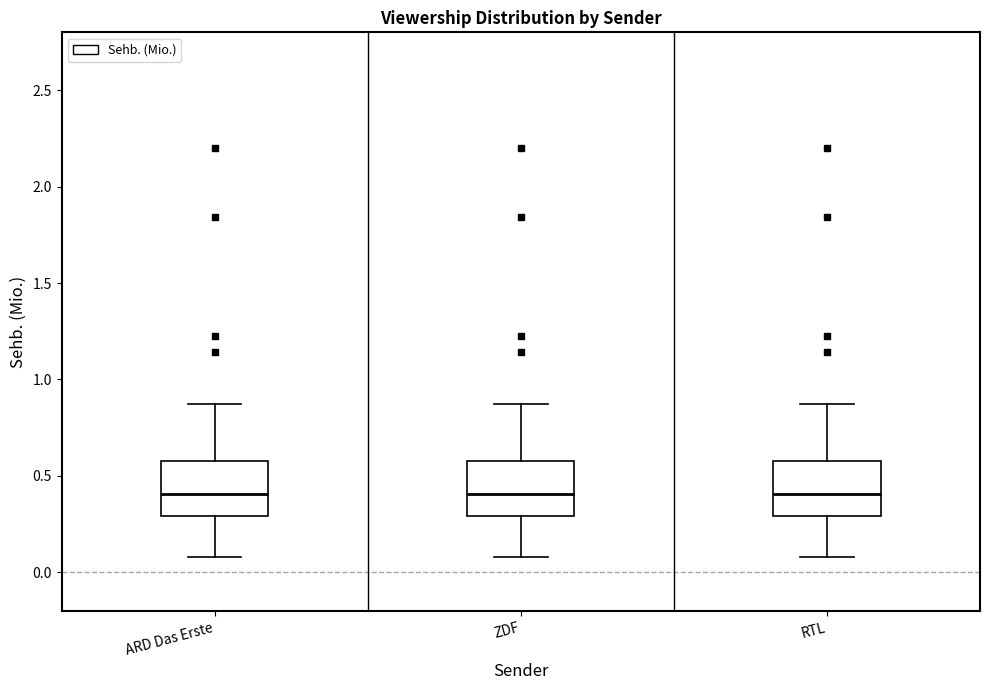

Reading left to right, read every box against the y-axis: the position of its median line, the range the box covers, and the ends of its whiskers. The values are not printed on the chart, so give them approximately, as read against the axis.

ARD Das Erste: median 0.40, box 0.30 to 0.60, whiskers 0.10 to 0.85
ZDF: median 0.40, box 0.30 to 0.60, whiskers 0.10 to 0.85
RTL: median 0.40, box 0.30 to 0.60, whiskers 0.10 to 0.85